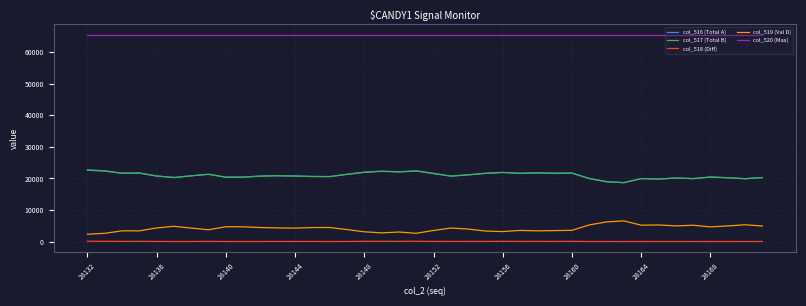

Which series has the largest total across all categories?

col_520 (Max)